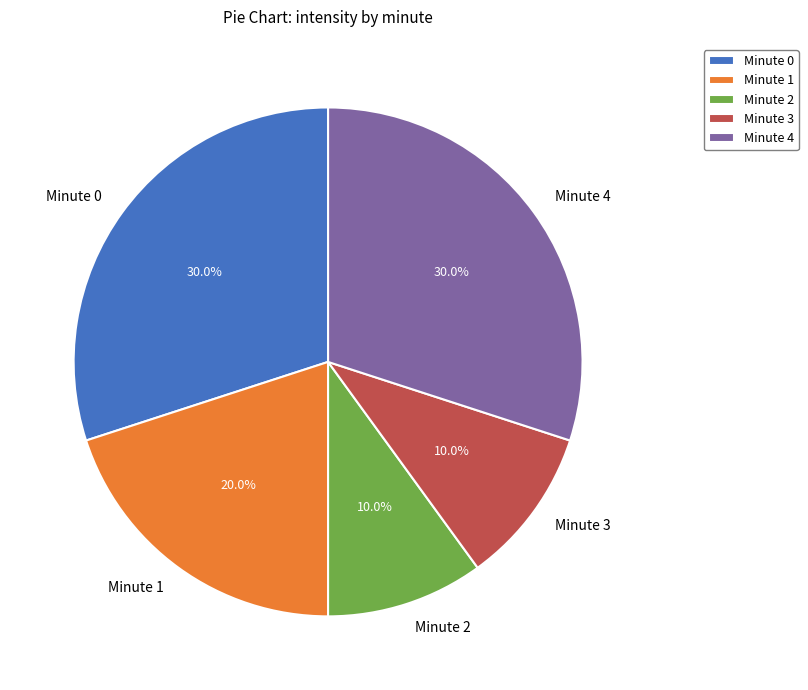

What is the total percentage of Minute 1 and Minute 2?

30.0%